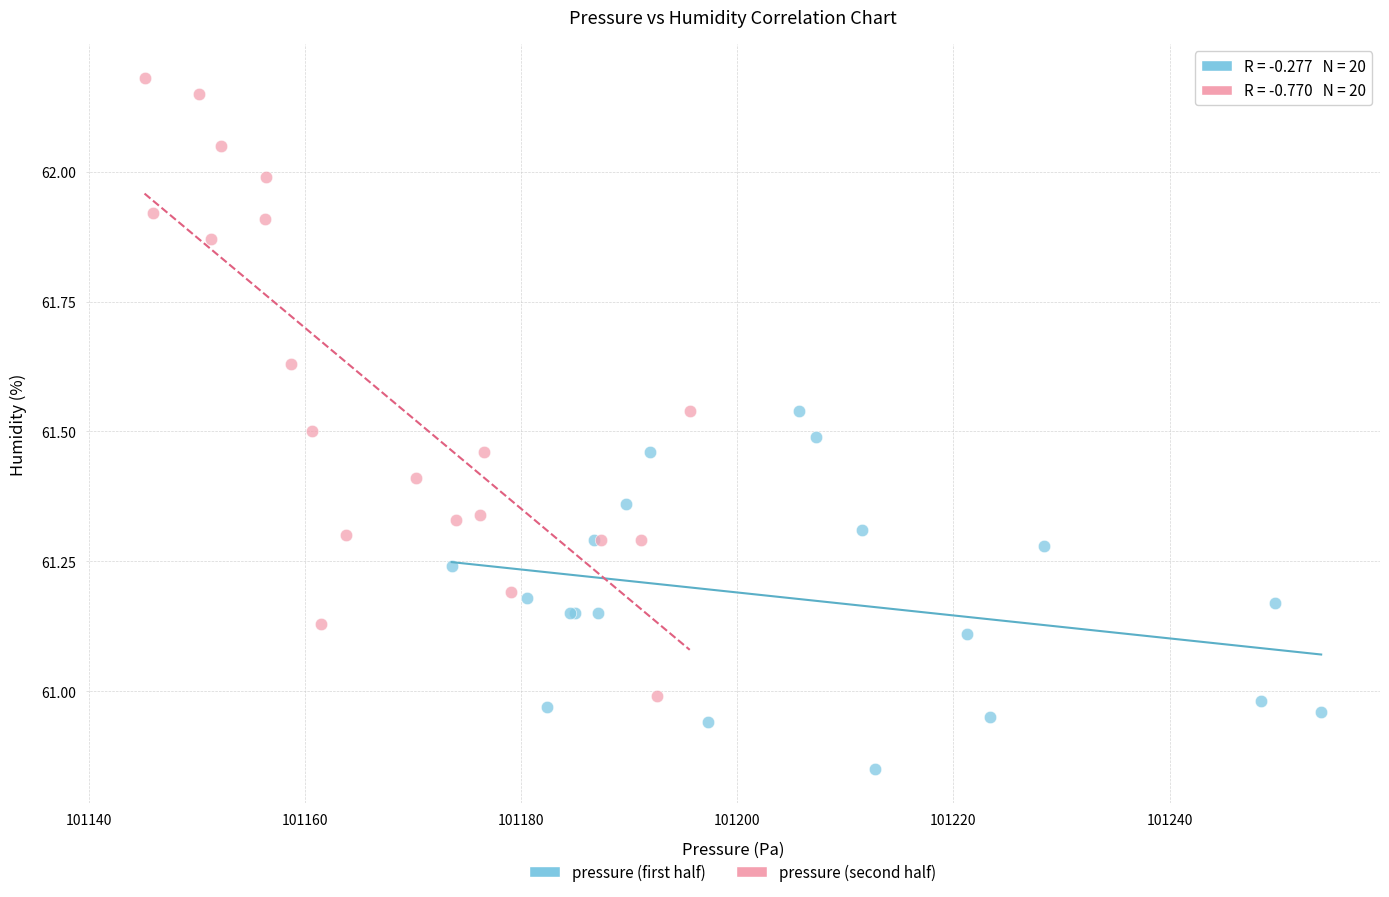

Which series contains the lowest Y value?

pressure (first half)